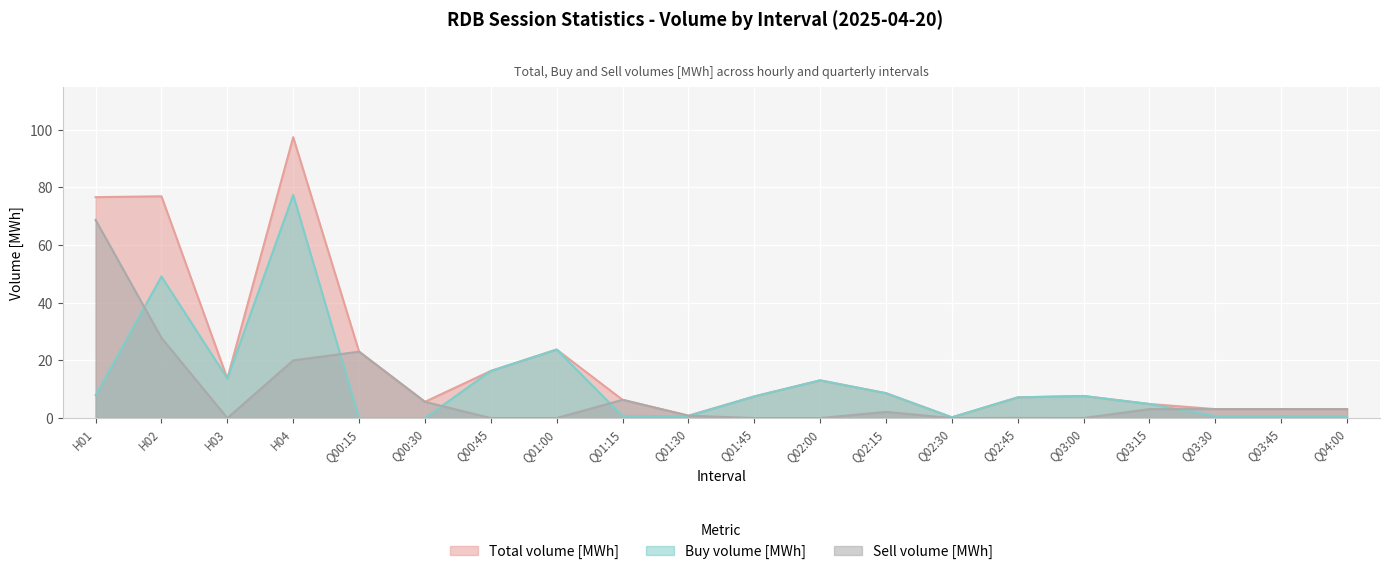

The Total volume [MWh] series shows 7.5 at Q01:45. True or false?

True